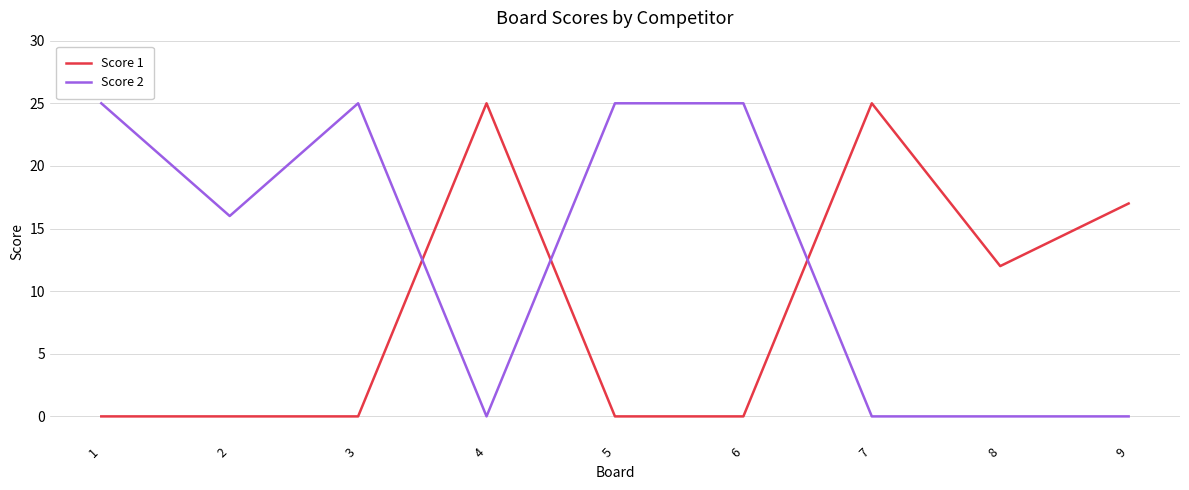

True or false: Score 2 and Score 1 cross at least once.

True